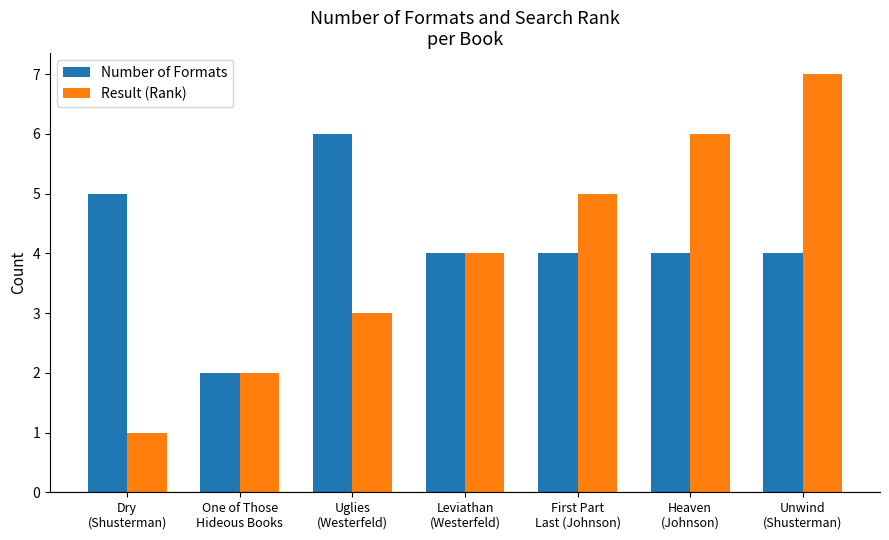

What are all the series names shown in the legend?

Number of Formats, Result (Rank)